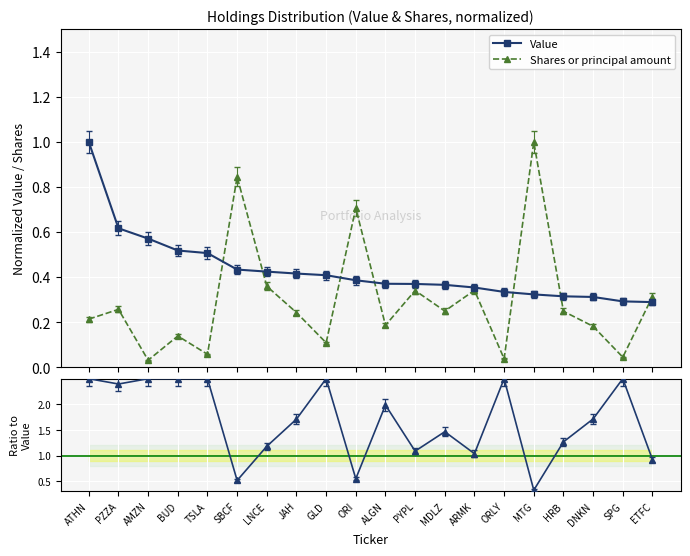

Does the chart display data point markers on the line(s)?

Yes